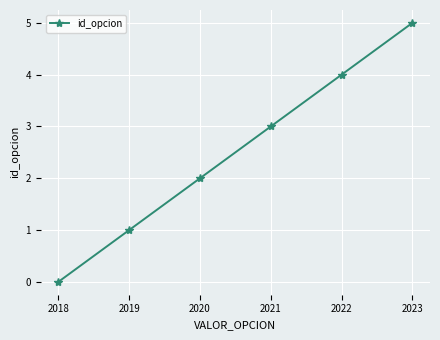

How many data points are less than 3?

3